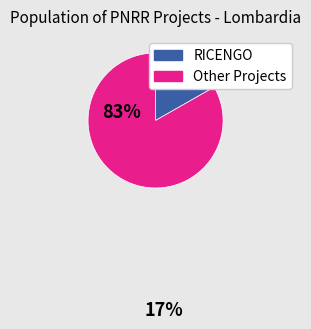

What is the largest slice in the pie chart?

Other Projects